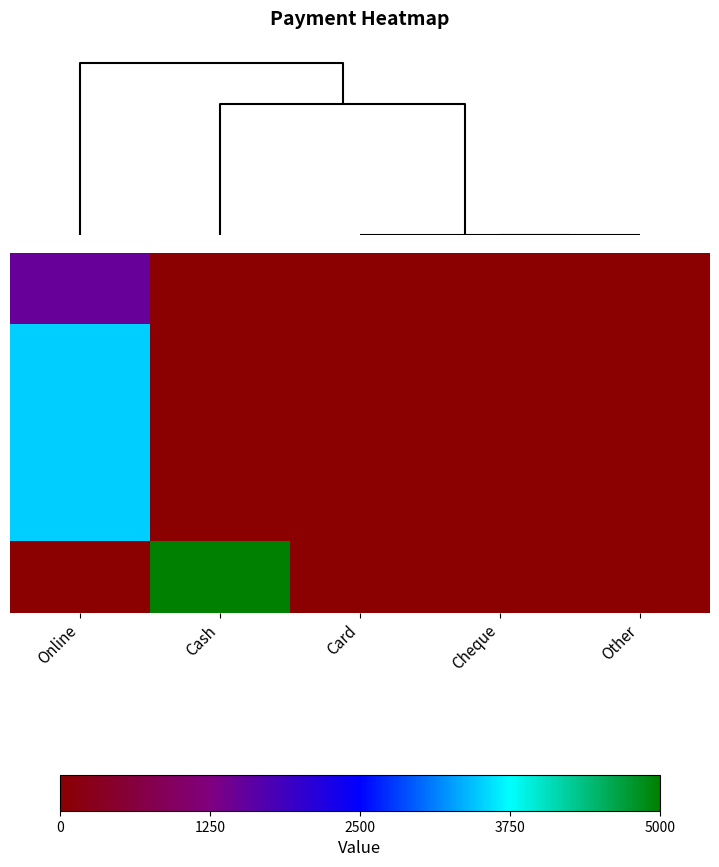

Which has a higher value, Cash or Card?

Cash